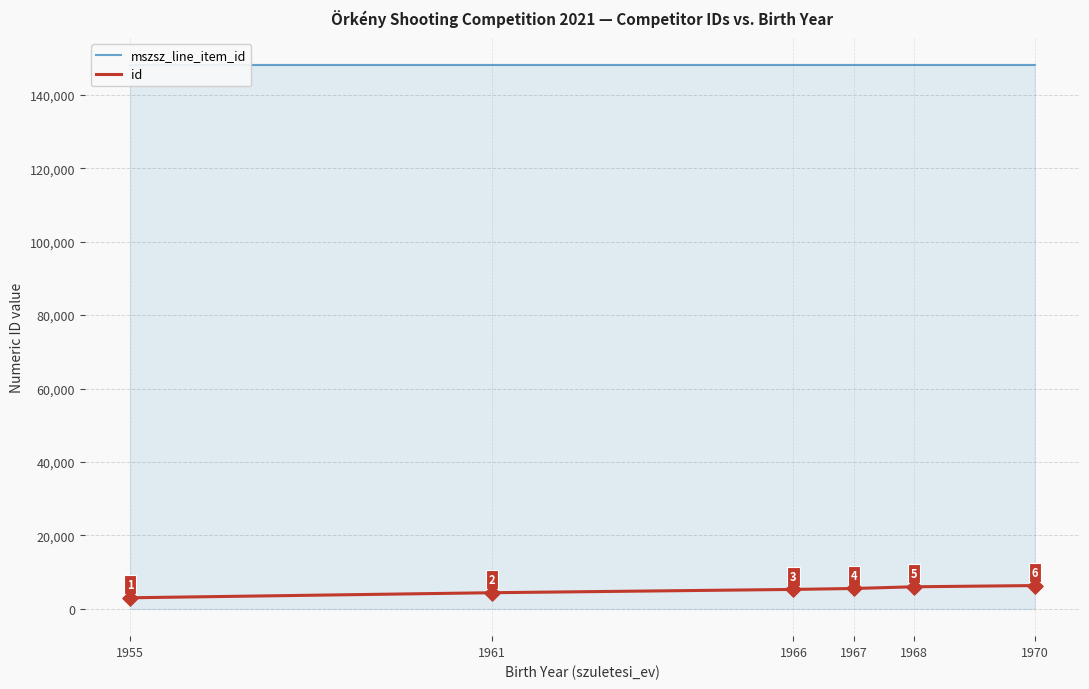

Which series contains the highest Y value?

mszsz_line_item_id